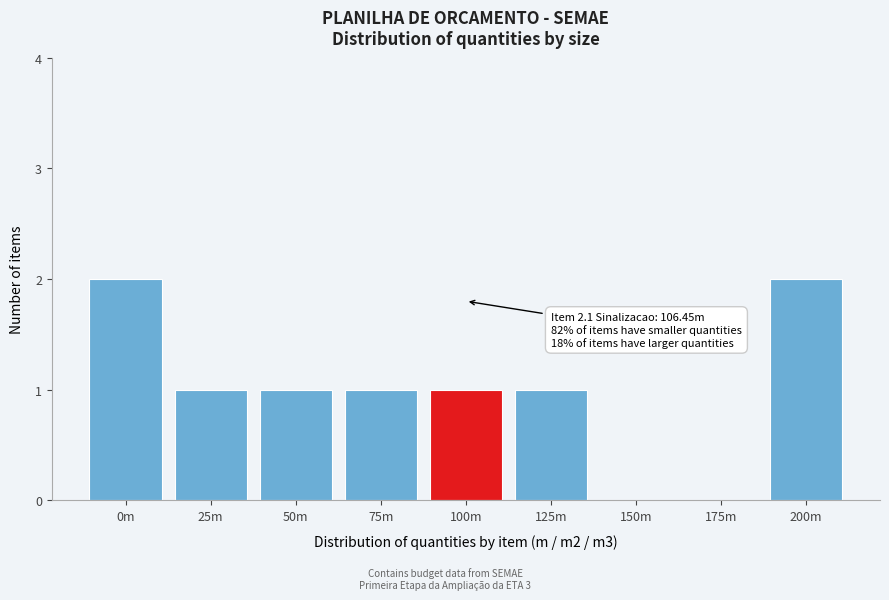

Reading left to right, list all the values displayed in this chart.

0m=2	25m=1	50m=1	75m=1	100m=1	125m=1	150m=0	175m=0	200m=2